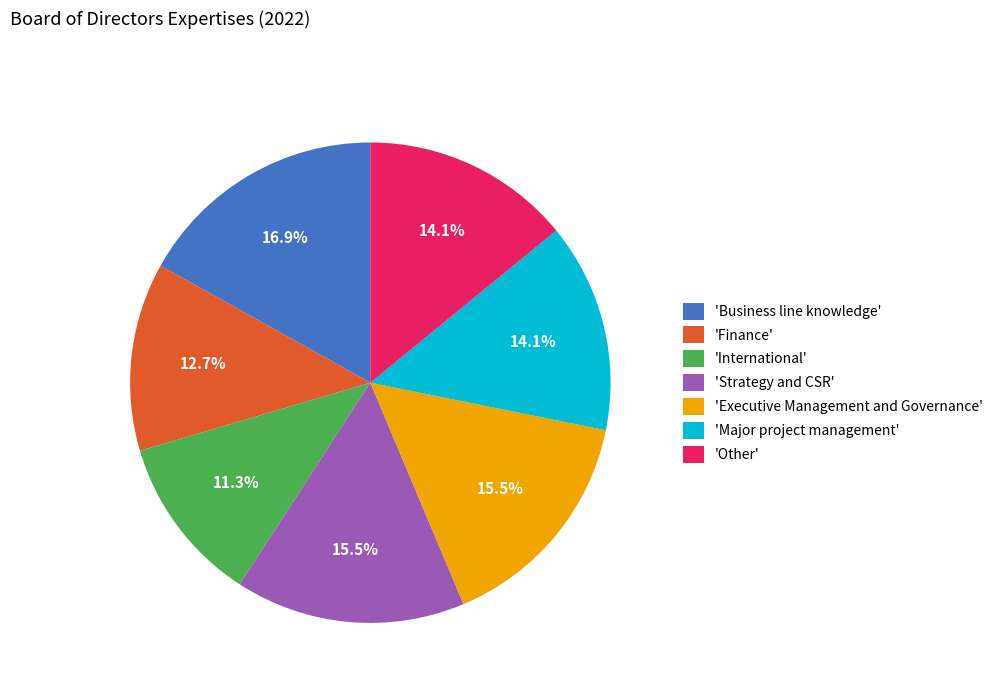

To the nearest percent, what is the average slice percentage?

14%